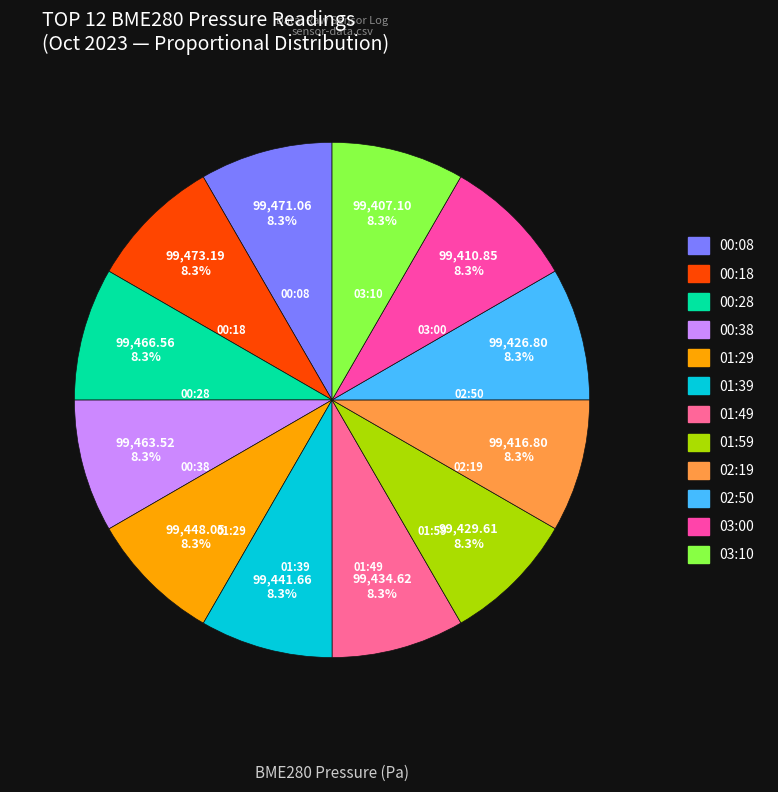

What is the total percentage of 01:49 and 02:19?

16.7%